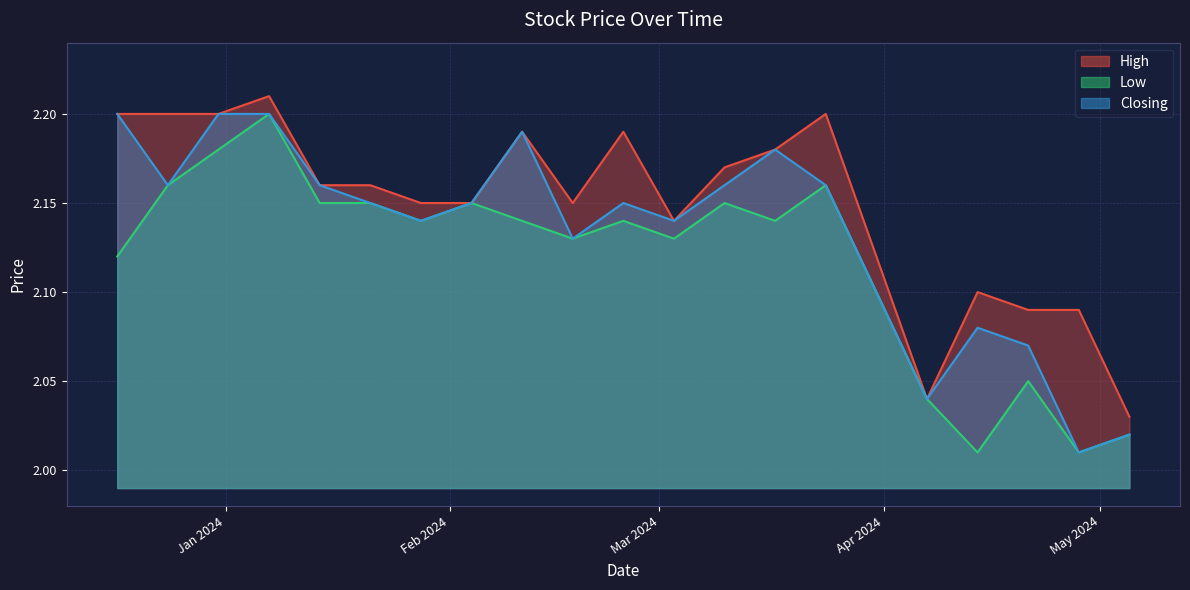

At which label is Low closest to 2?

28/04/2024